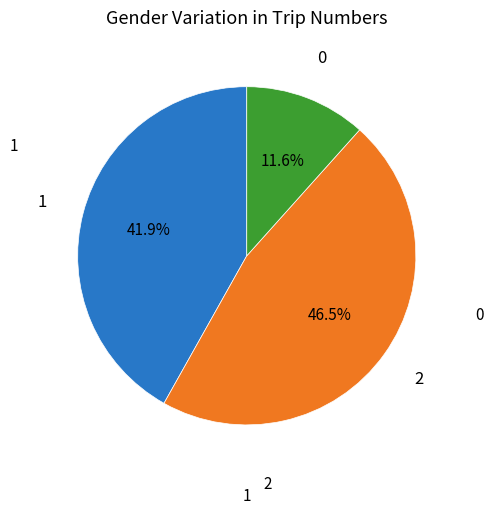

Is there any slice that represents more than half of the pie?

No